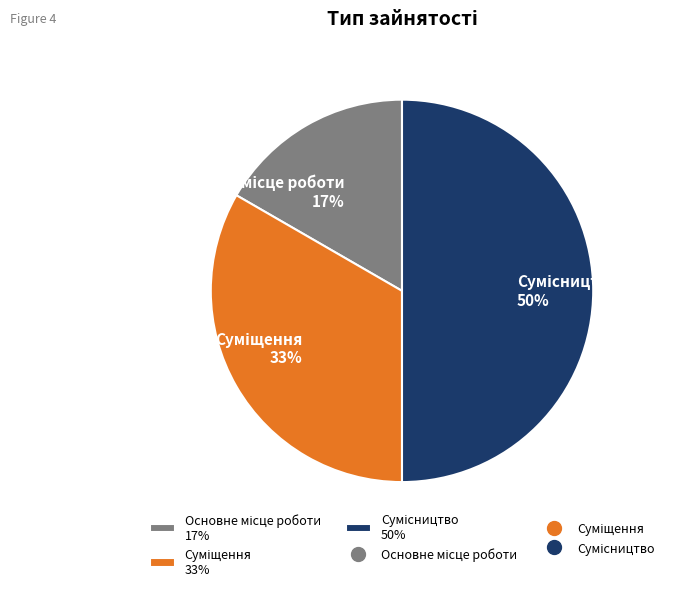

To the nearest percent, what is the difference between the largest and smallest slice percentages?

33%